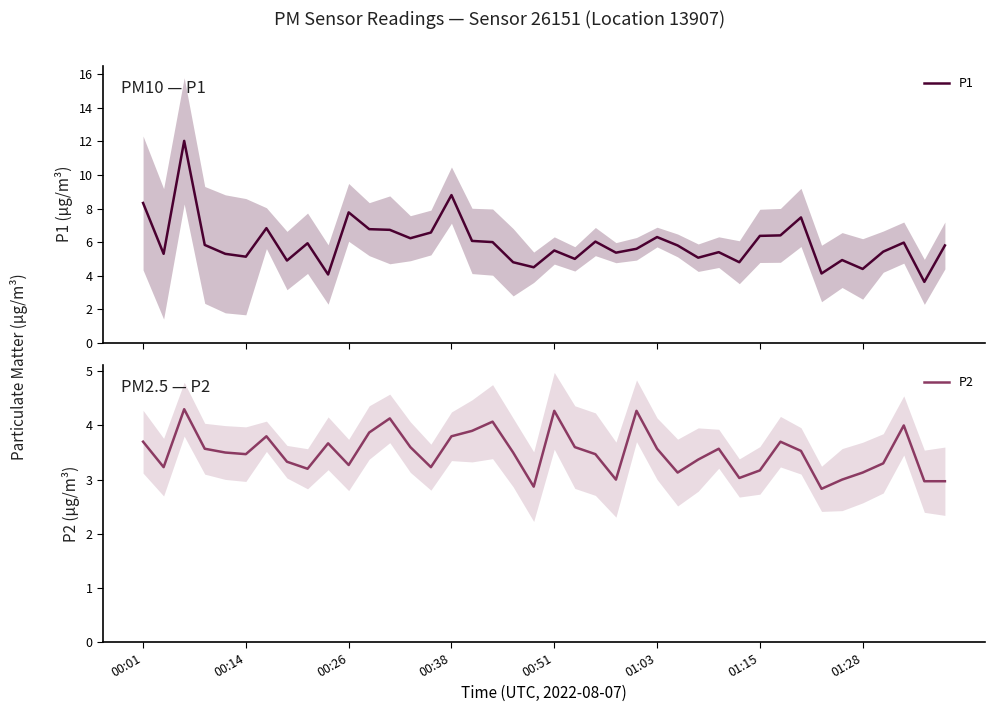

True or false: P1 has more than 2 interior local peaks.

True